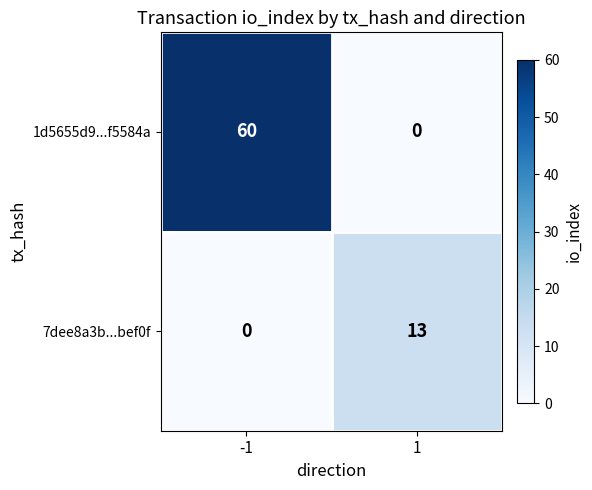

Reading left to right, extract all data points from this chart.

1d5655d9...f5584a: -1=60	1=0
7dee8a3b...bef0f: -1=0	1=13